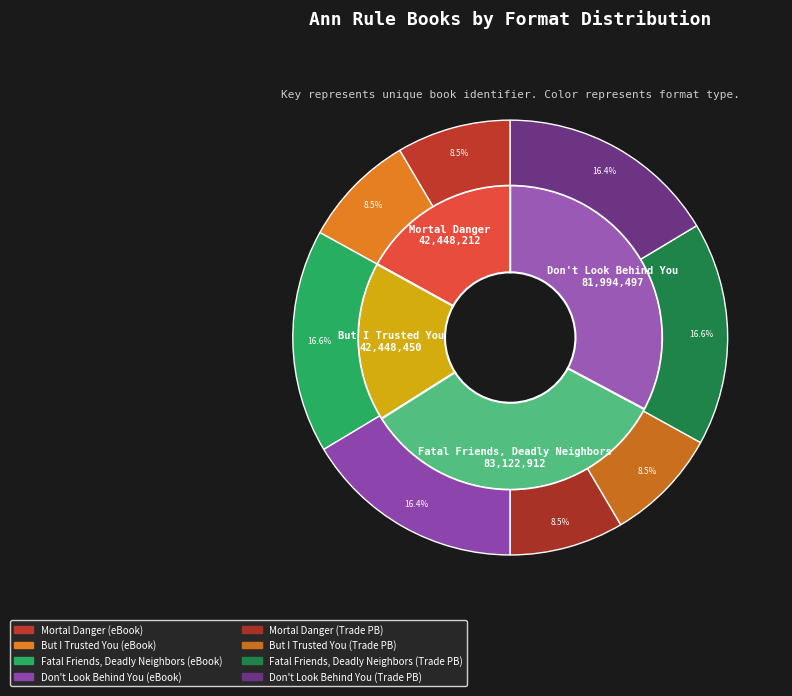

What is the total percentage of Mortal Danger and Fatal Friends, Deadly Neighbors?

50.2%